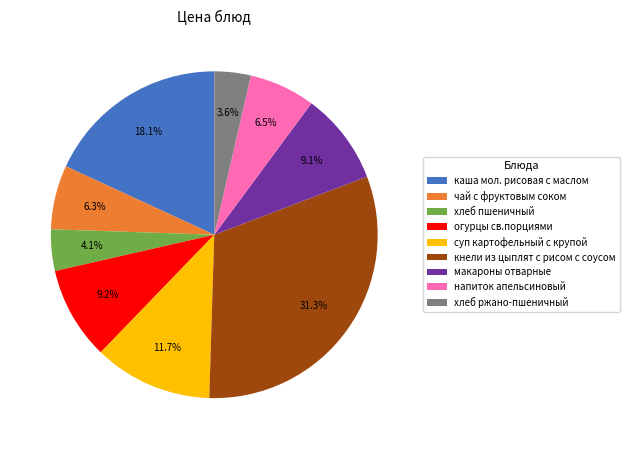

What percentage is NOT represented by хлеб ржано-пшеничный?

96.4%